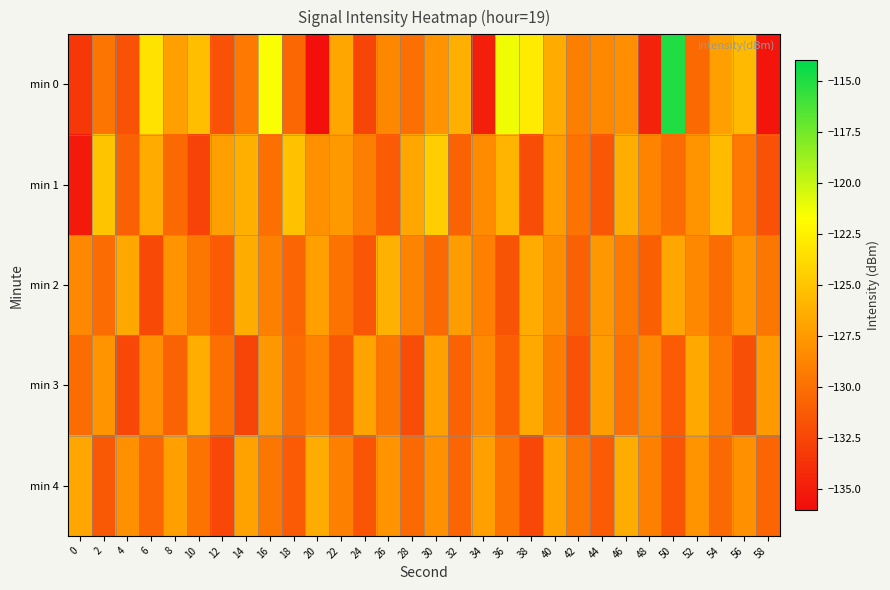

Which series has the largest total across all categories?

min 0